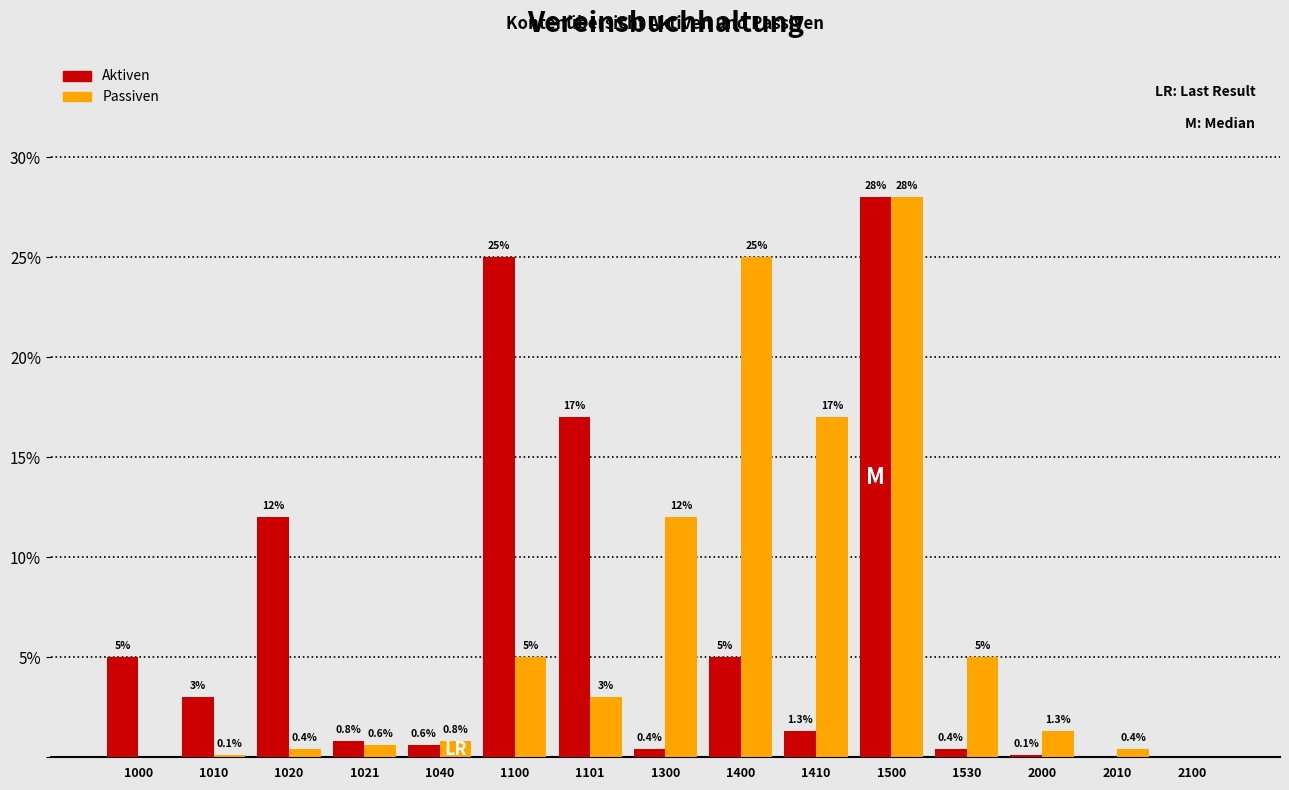

Reading left to right, what are all the values shown in this chart?

Aktiven: 1000=5.0	1010=3.0	1020=12.0	1021=0.8	1040=0.6	1100=25.0	1101=17.0	1300=0.4	1400=5.0	1410=1.3	1500=28.0	1530=0.4	2000=0.1	2010=0.0	2100=0.0
Passiven: 1000=0.0	1010=0.1	1020=0.4	1021=0.6	1040=0.8	1100=5.0	1101=3.0	1300=12.0	1400=25.0	1410=17.0	1500=28.0	1530=5.0	2000=1.3	2010=0.4	2100=0.0